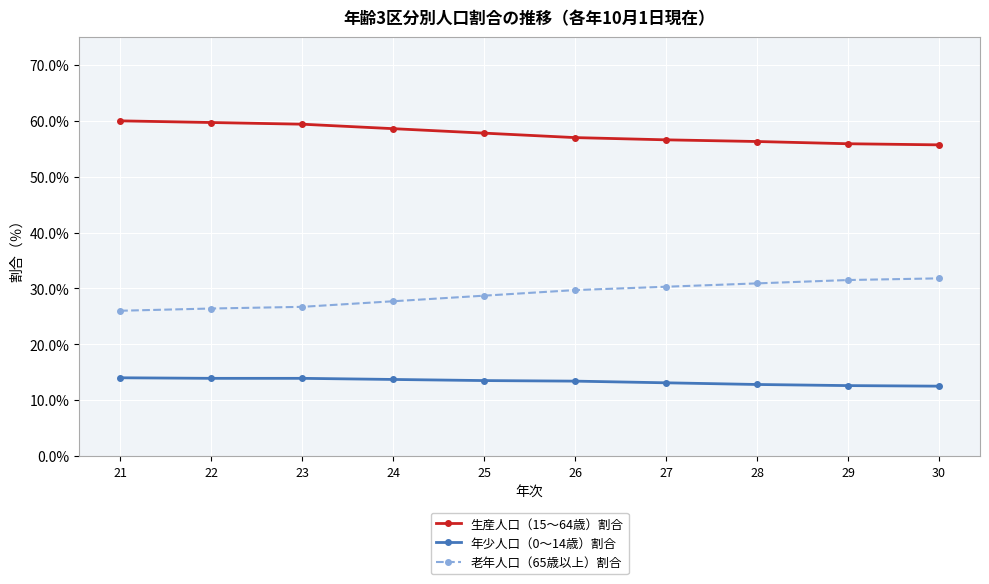

At 26, list the series in order from largest to smallest.

生産人口（15～64歳）割合, 老年人口（65歳以上）割合, 年少人口（0～14歳）割合